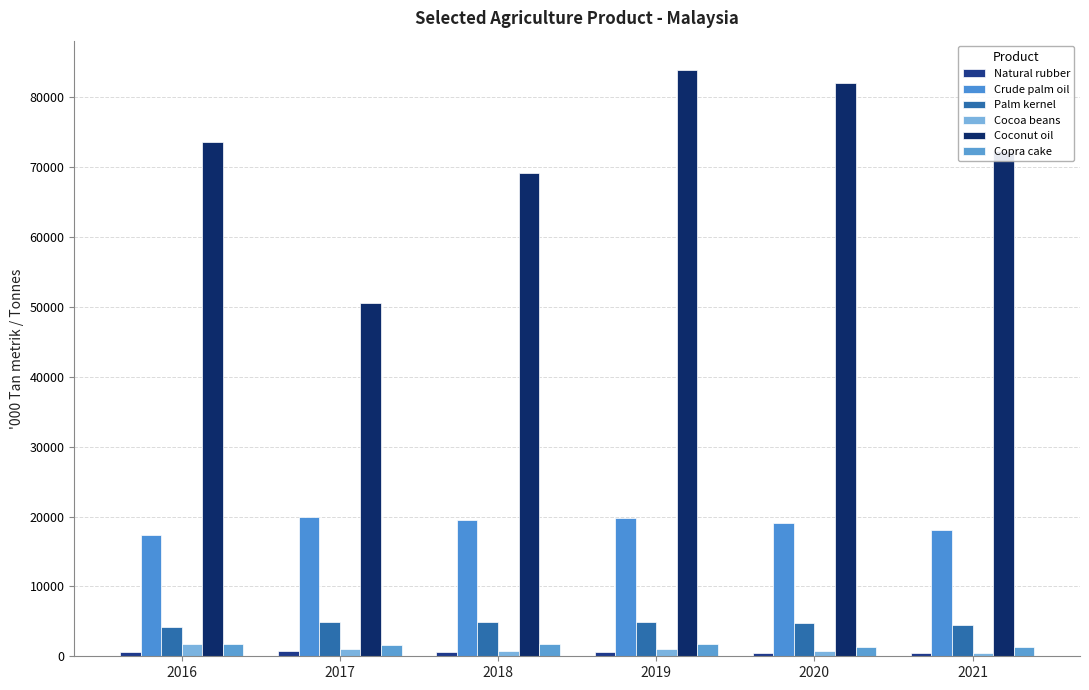

List the series in order of their peak value, lowest first.

Natural rubber, Cocoa beans, Copra cake, Palm kernel, Crude palm oil, Coconut oil